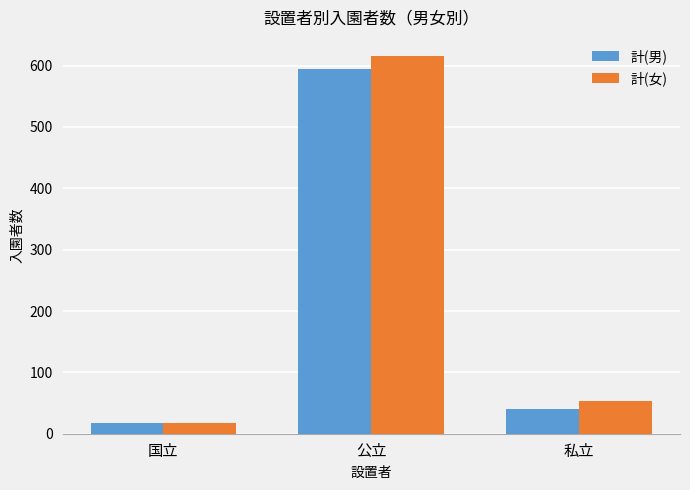

List the series in order of their overall mean, highest first.

計(女), 計(男)